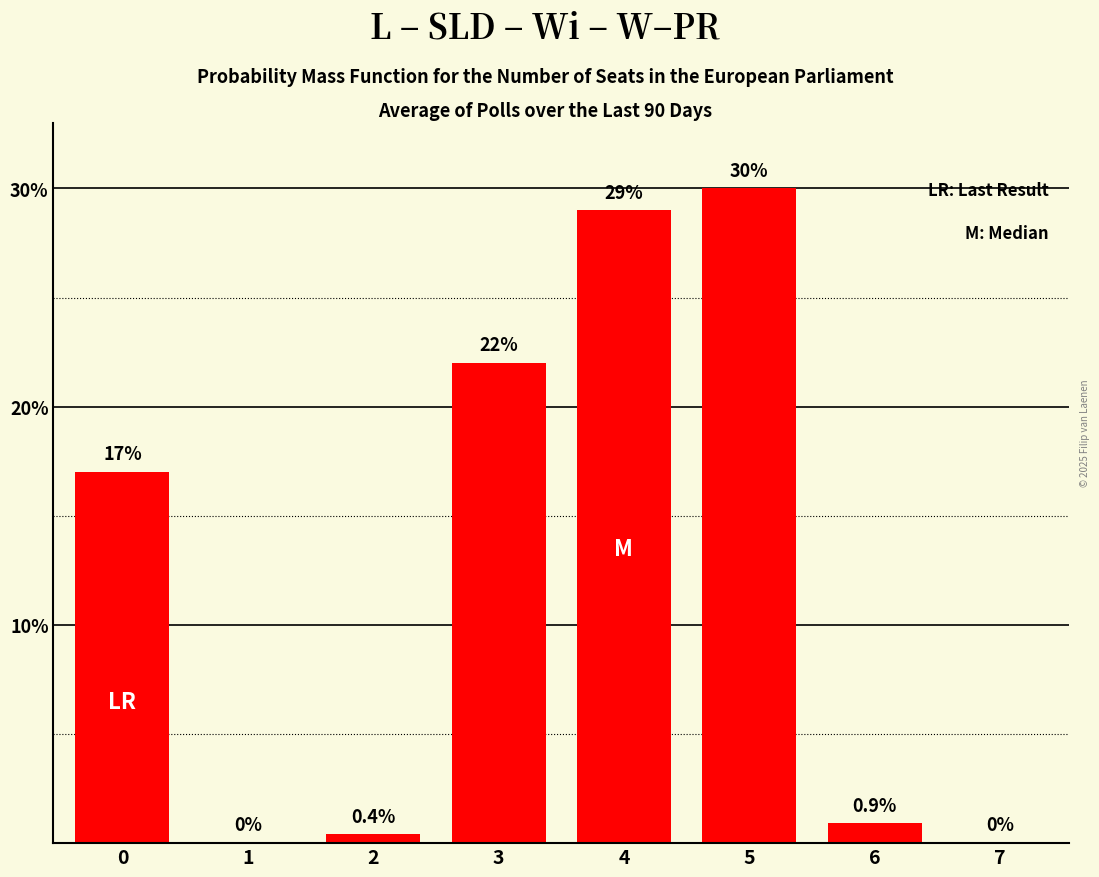

At which category does the chart reach its peak across all series?

5